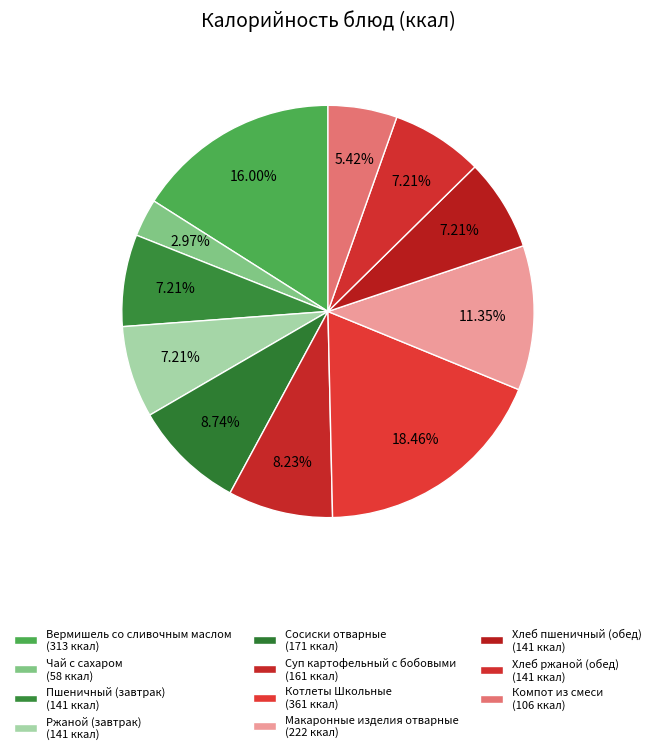

Does Суп картофельный с бобовыми represent more than half of the total?

No